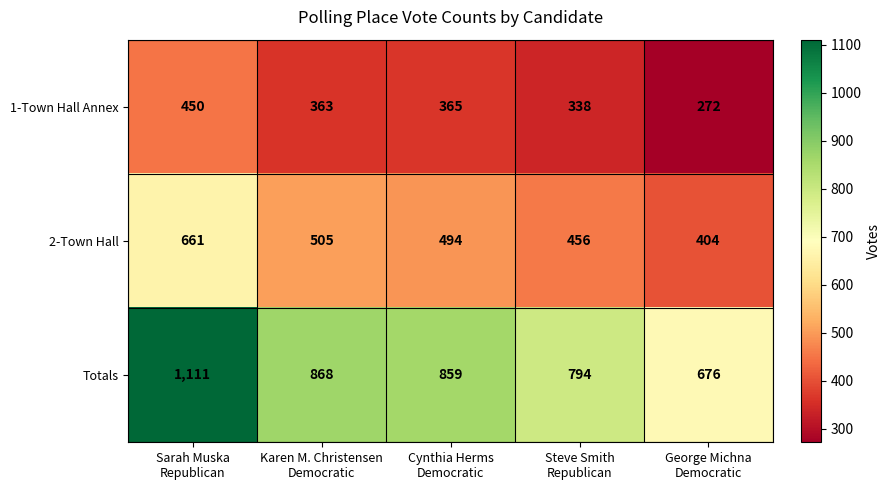

What is the sum of all 2-Town Hall values?

2520